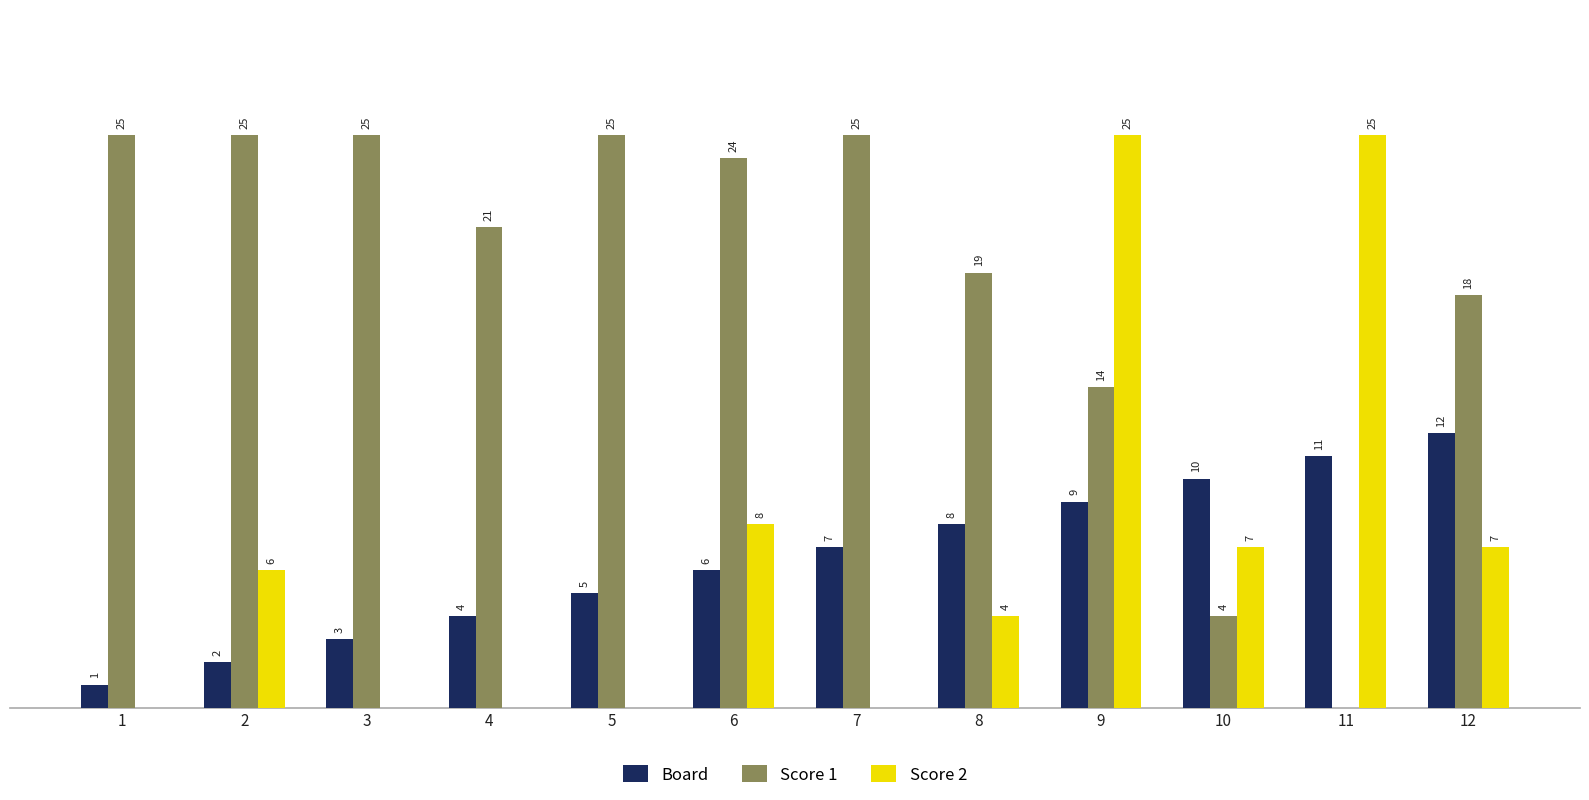

Is the value of Score 1 at 10 greater than the value of Board at 6?

No